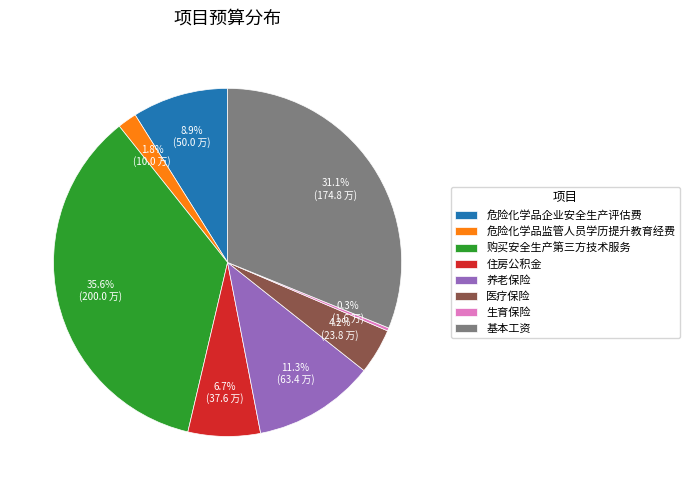

Approximately how many times larger is the value at 养老保险 compared to 住房公积金?

1.7